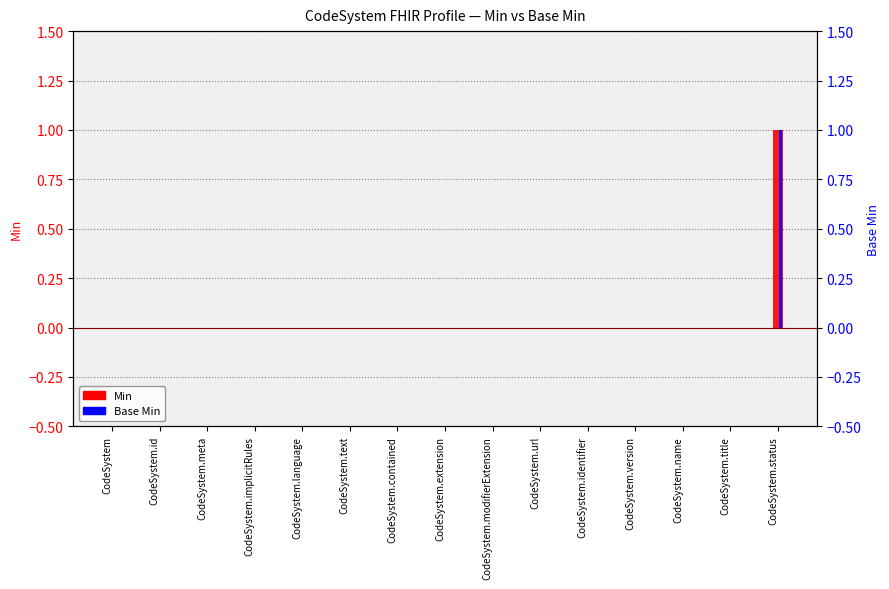

Are the bars grouped side by side (vs. stacked)?

Yes